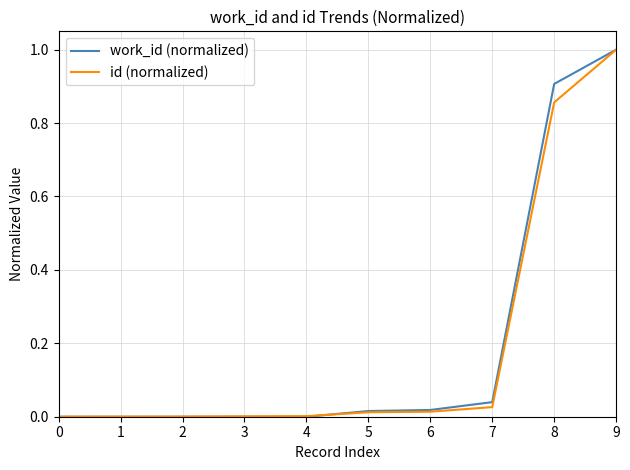

What is the average value of the work_id (normalized) series?

0.2